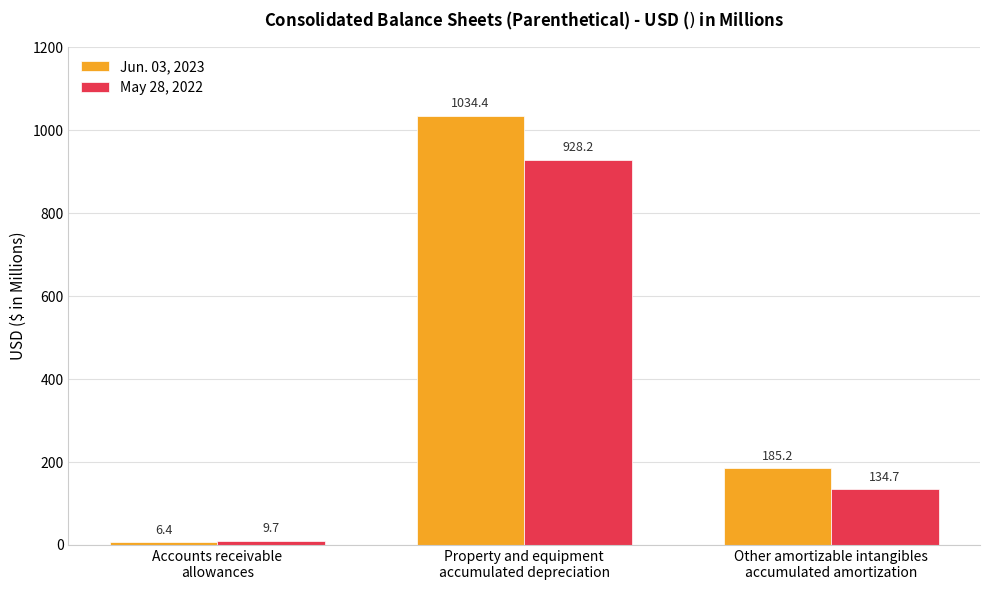

What is the value of the Jun. 03, 2023 bar at the 2nd from the left?

1034.4